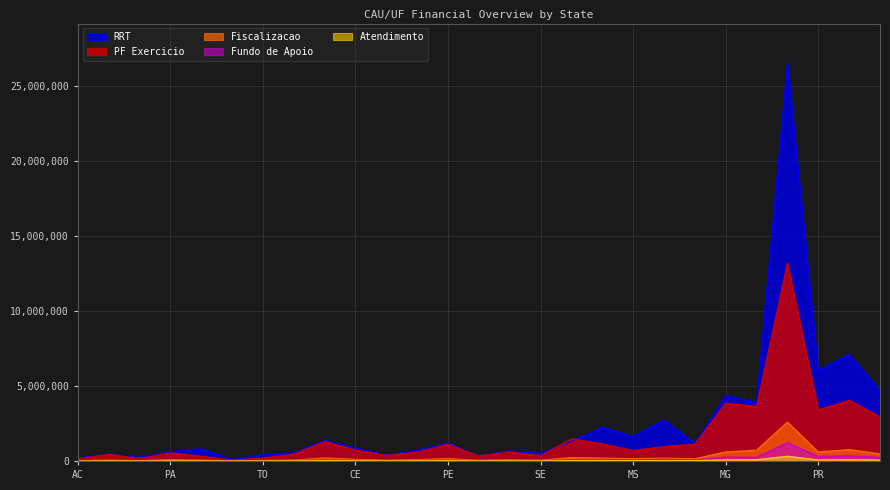

At how many categories does at least one series exceed 2617463?

7